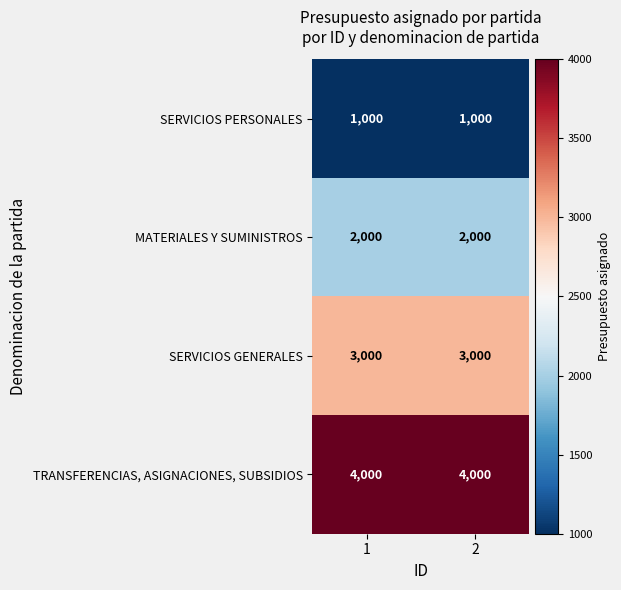

How many categories are shown in the chart?

2